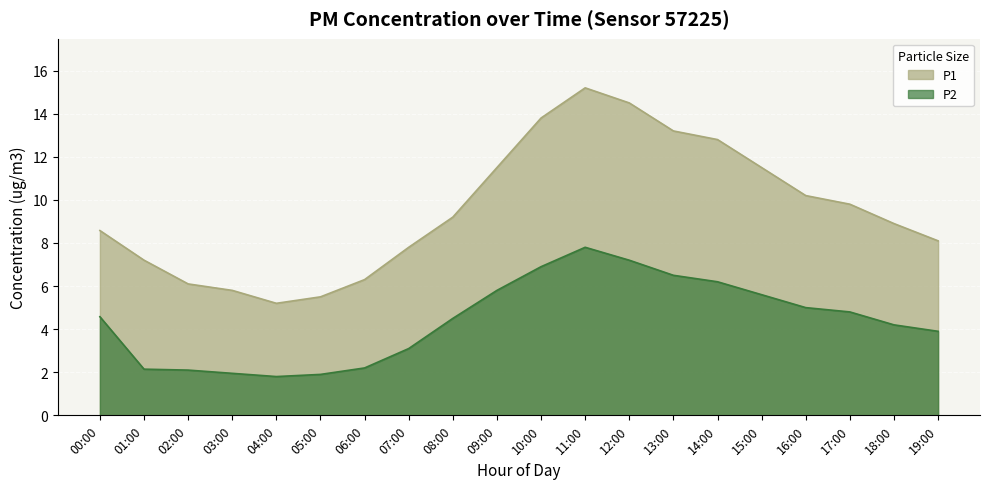

Which series has the largest range (max minus min)?

P1